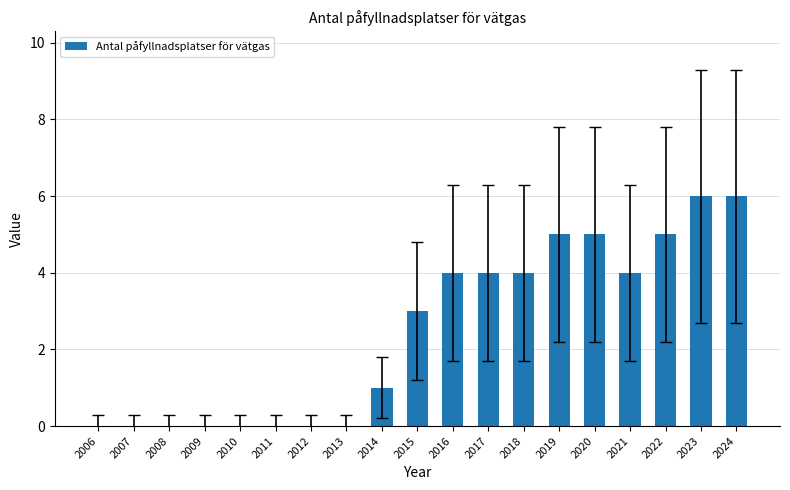

How many categories are shown in the chart?

19